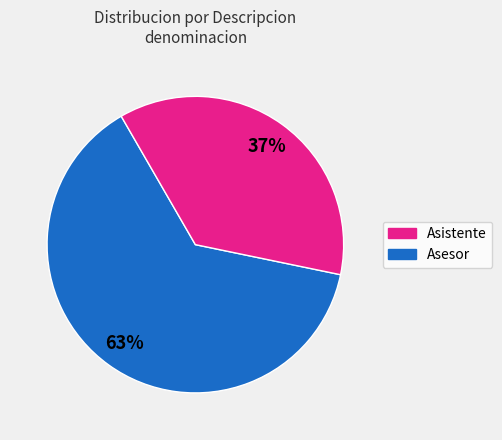

To the nearest percent, what is the average slice percentage?

50%